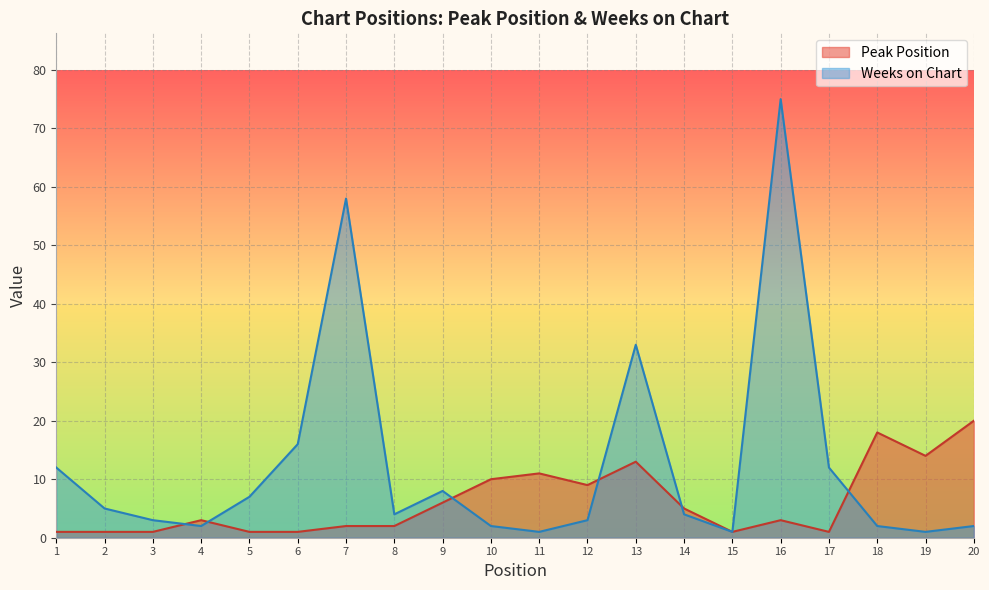

At which label is Peak Position closest to 10?

10